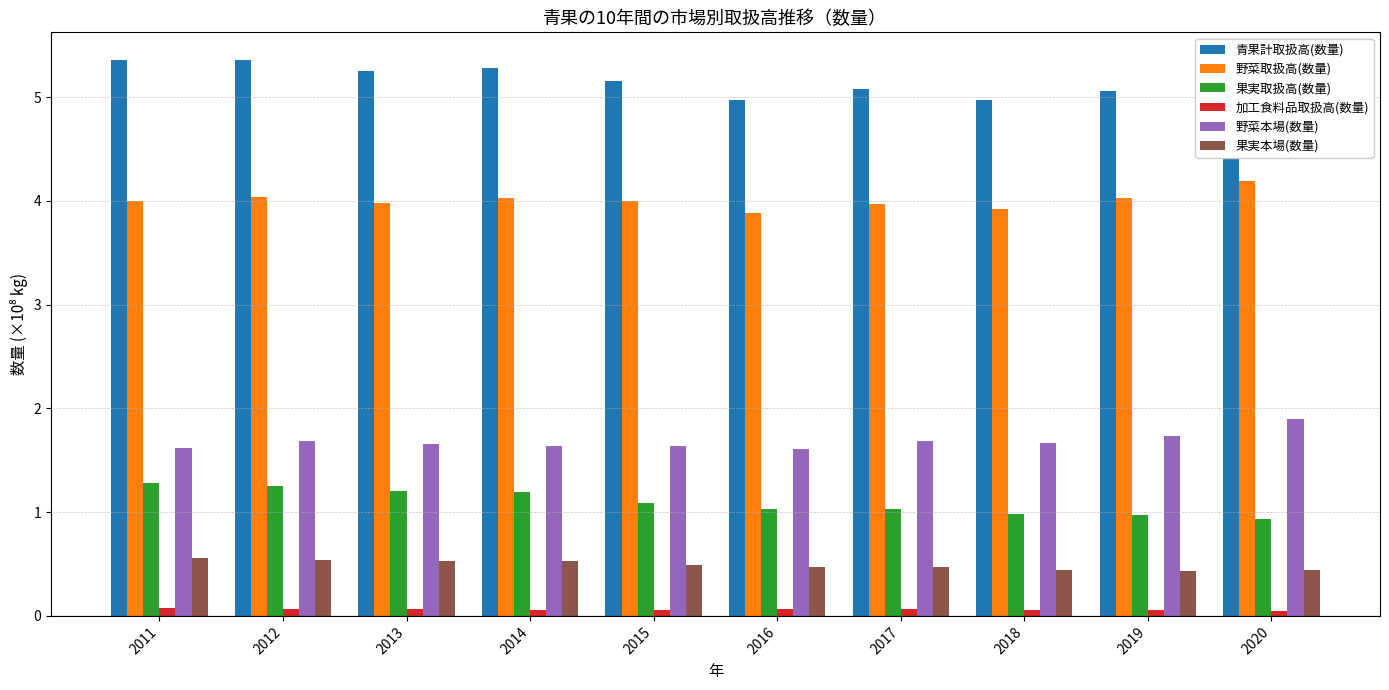

What is the difference between the 果実本場(数量) values at 2015 and 2019?

0.1